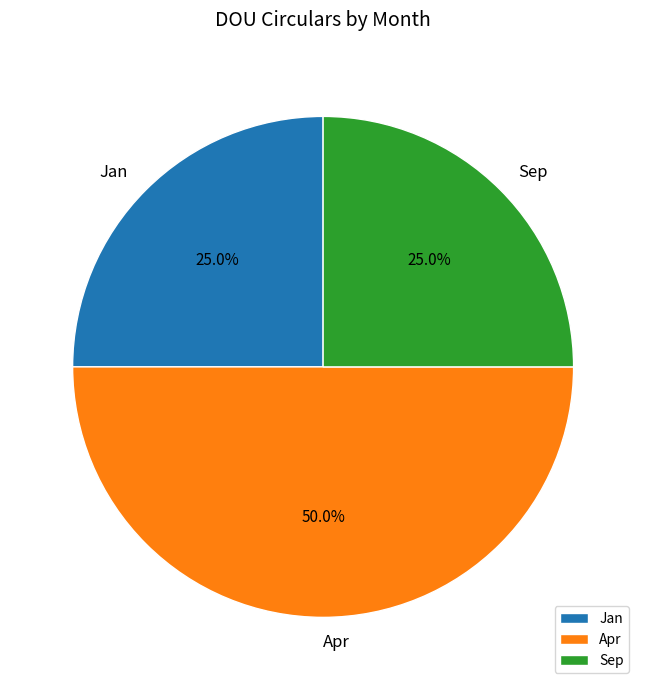

Approximately how many times larger is the value at Apr compared to Sep?

2.0